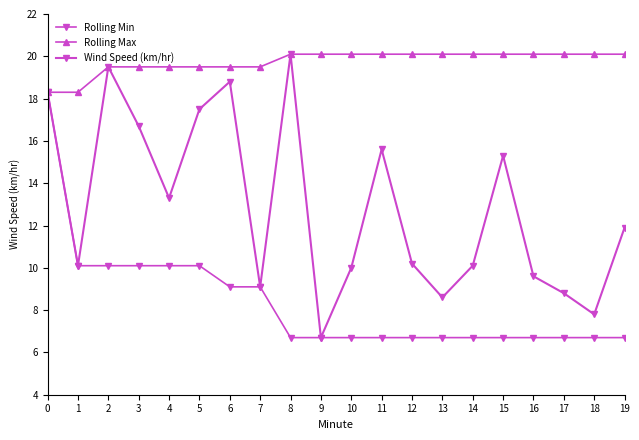

True or false: Rolling Min has more than 1 points higher than both neighbors.

False